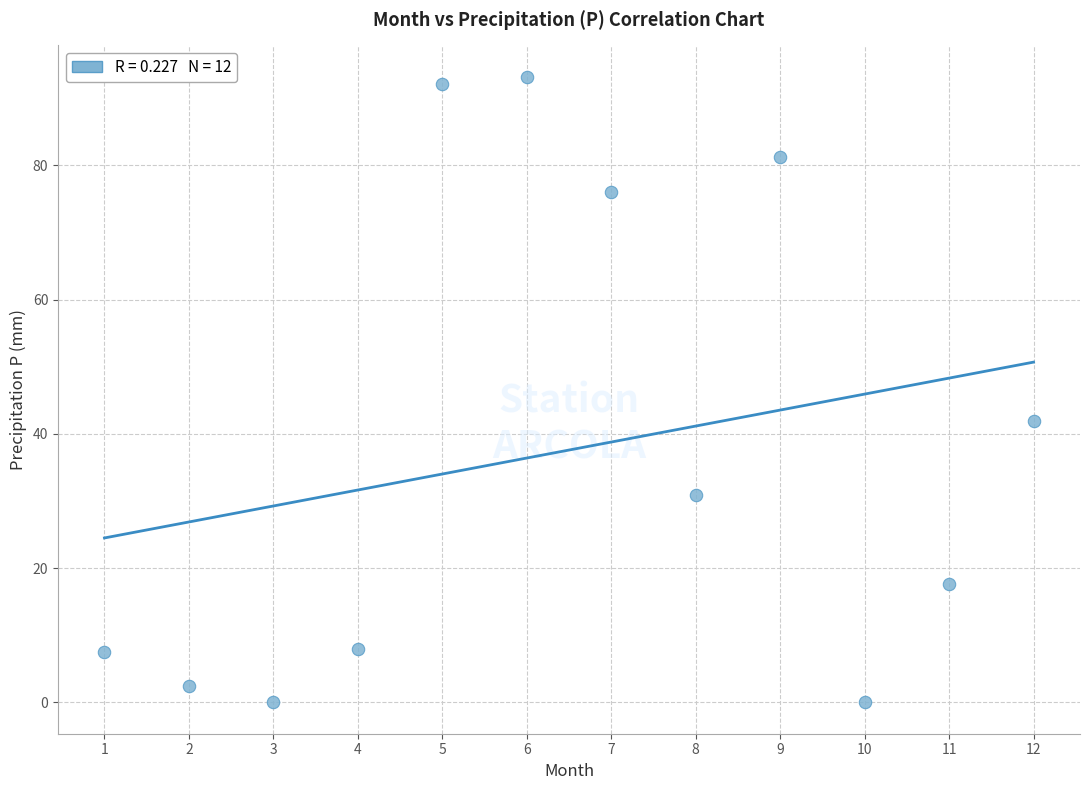

What Y value in the scatter plot is closest to 46?

41.9